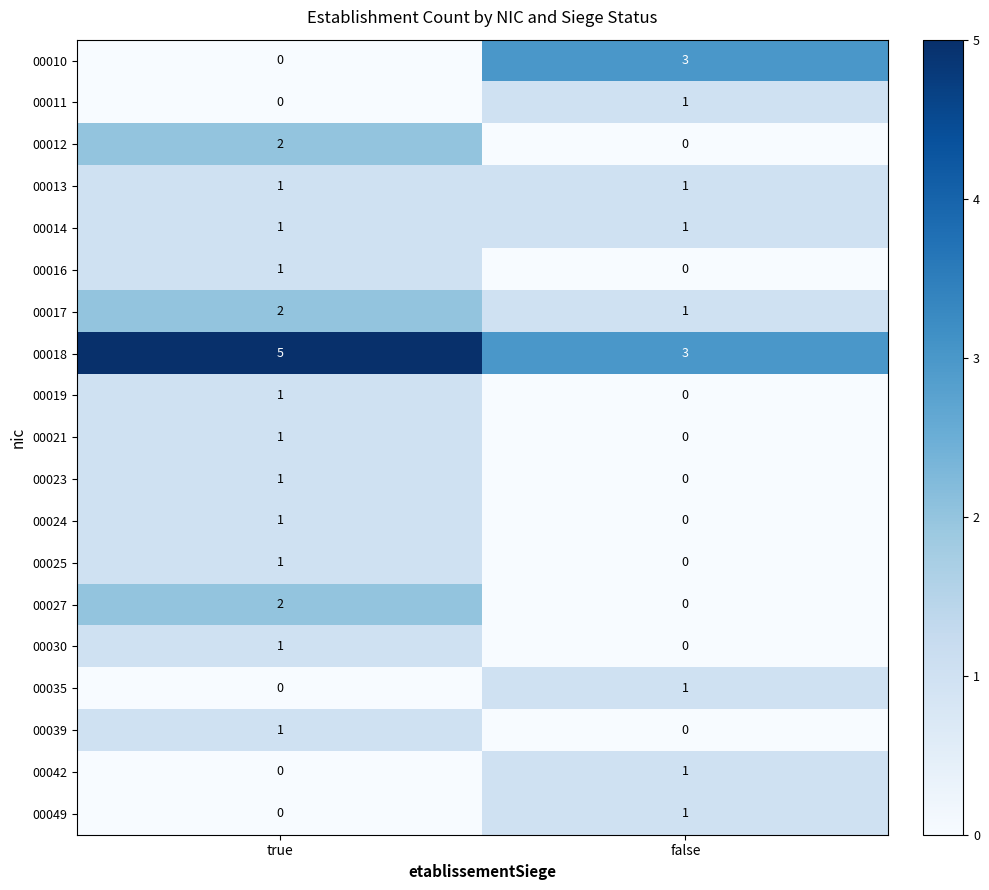

Is it true that 00042 equals 2 at false?

False